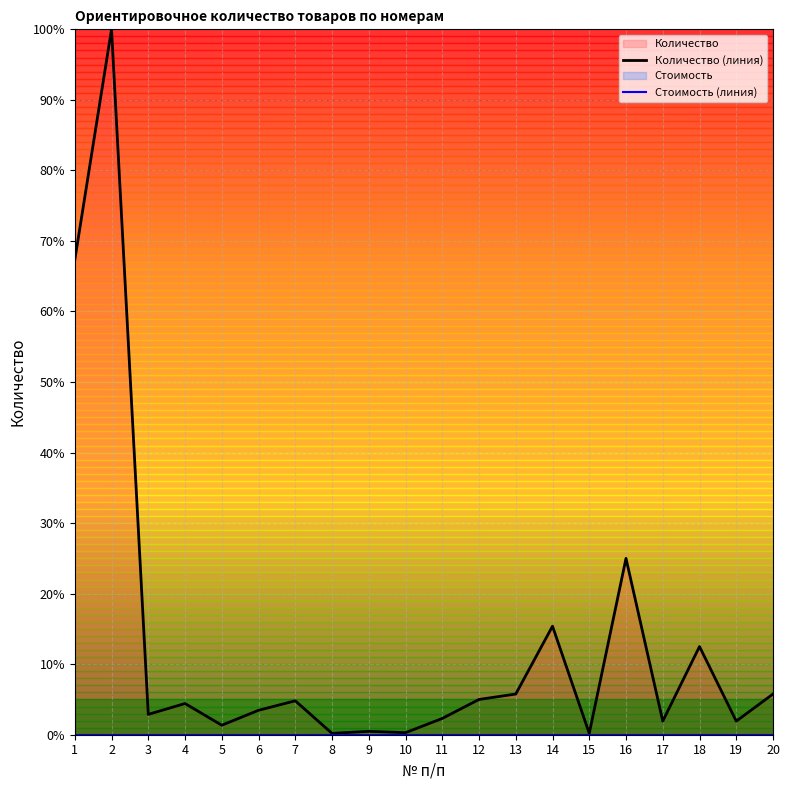

How many lines are shown in the chart?

2